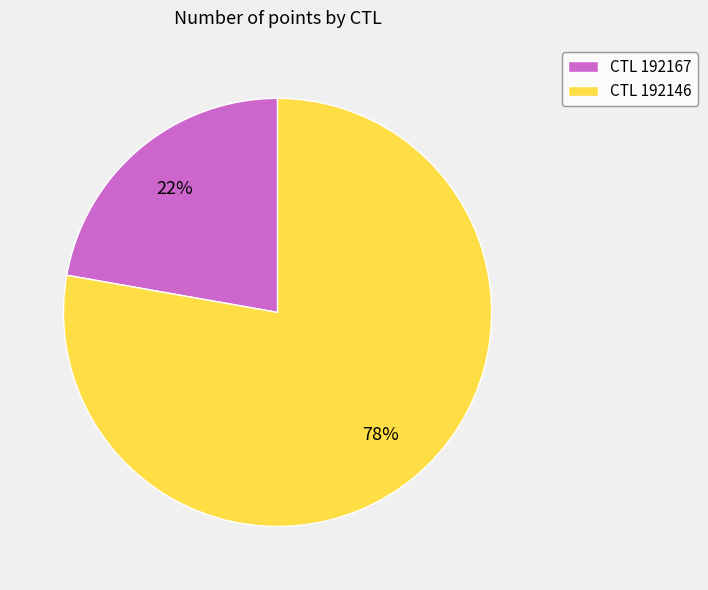

Which category has the smallest portion of the pie?

CTL 192167